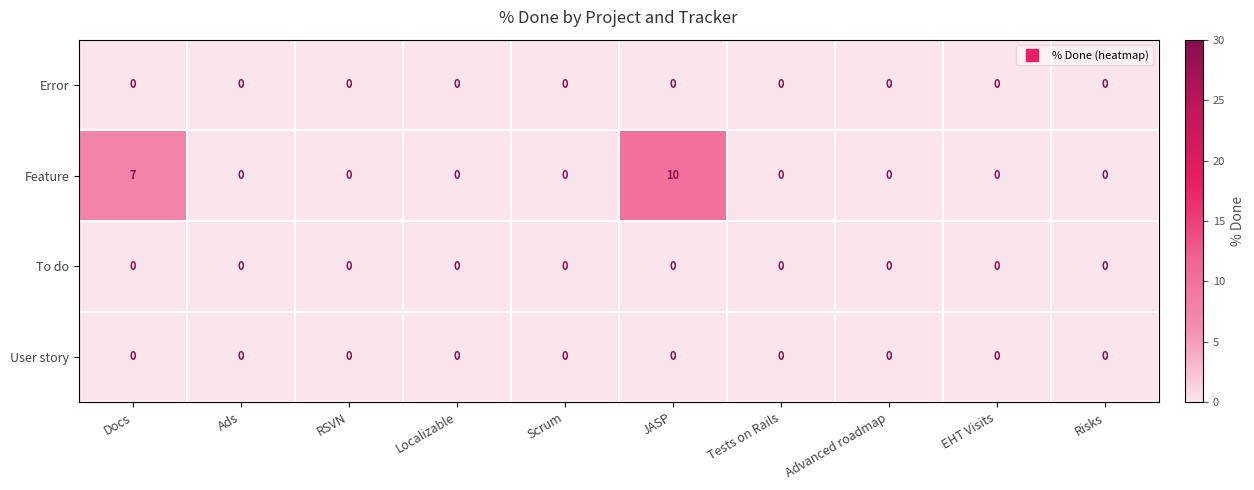

The Feature series shows 0 at EHT Visits. True or false?

True